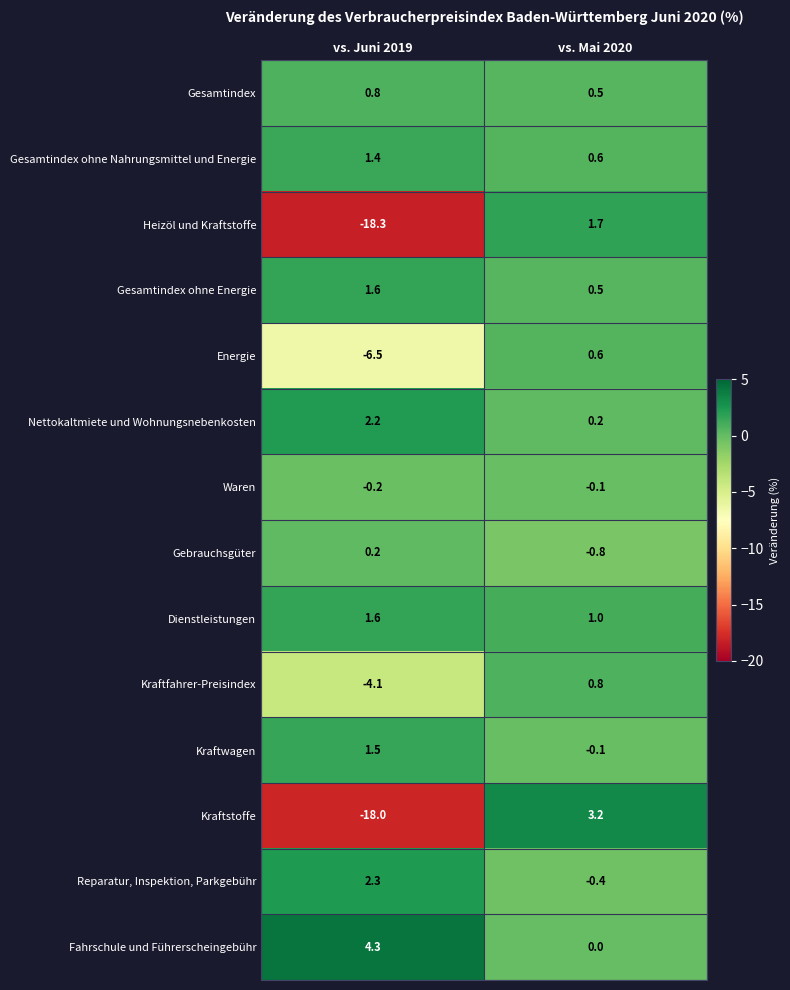

Which series has the largest total across all categories?

Fahrschule und Führerscheingebühr